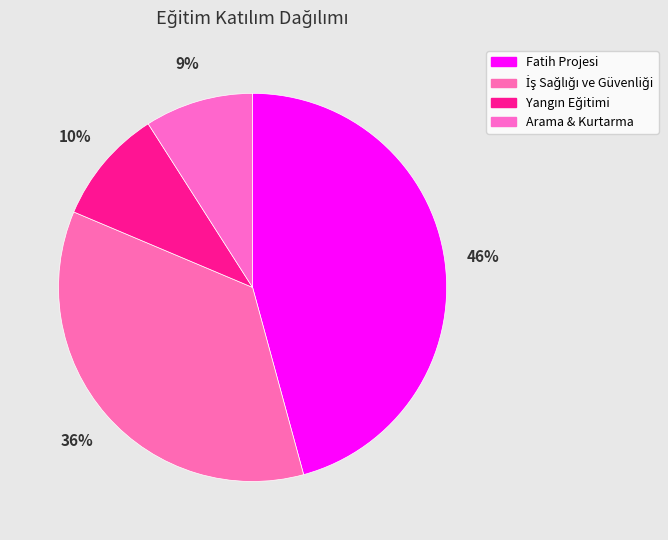

Count the number of slices in the pie.

4